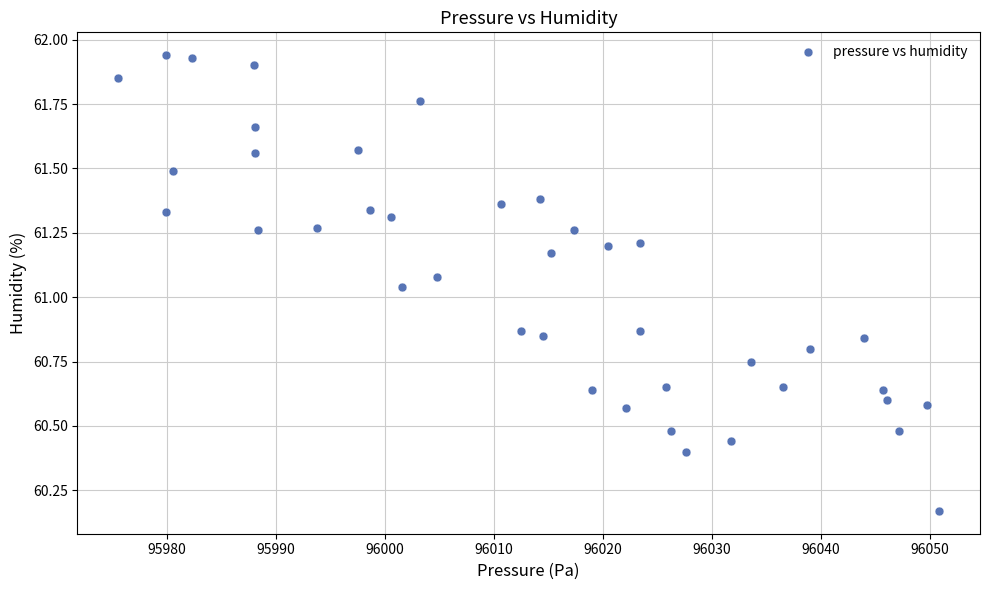

What is the range of X values (max minus min)?

75.3